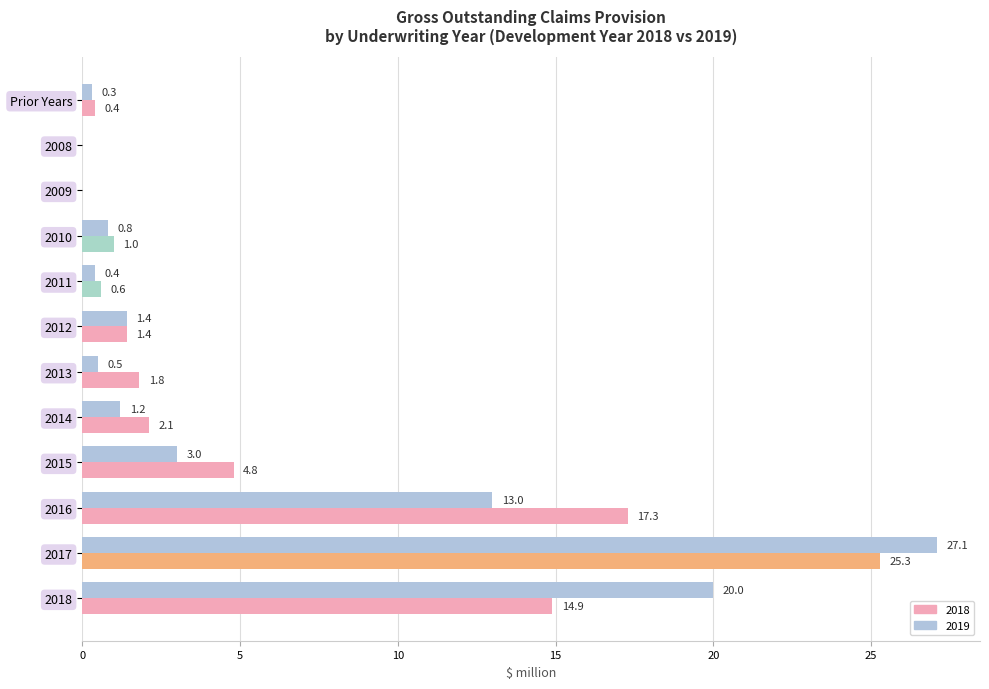

The value of 2018 at Prior Years is 0.4. True or false?

True